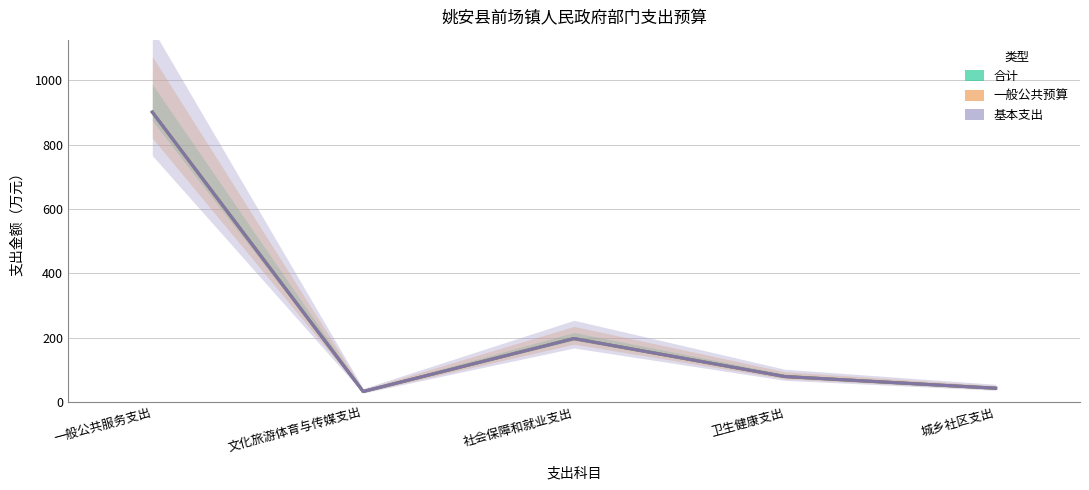

Does the chart display data point markers on the line(s)?

No